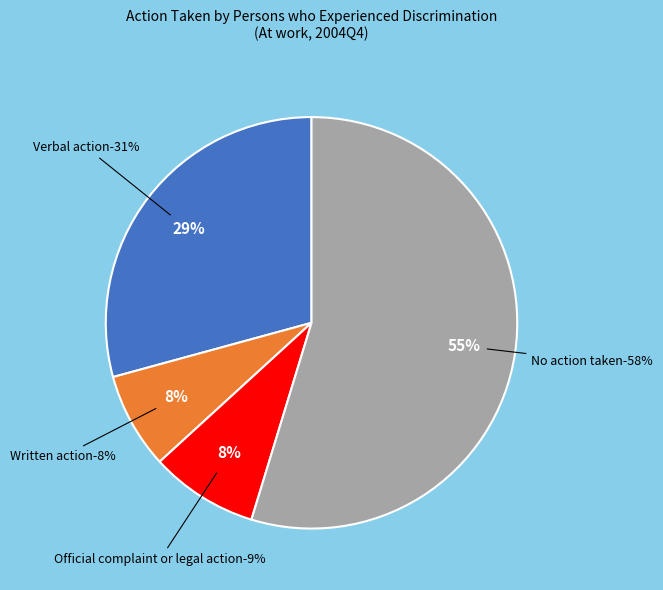

Rank the series by their maximum value, from highest to lowest.

No action taken, Verbal action, Official complaint or legal action, Written action